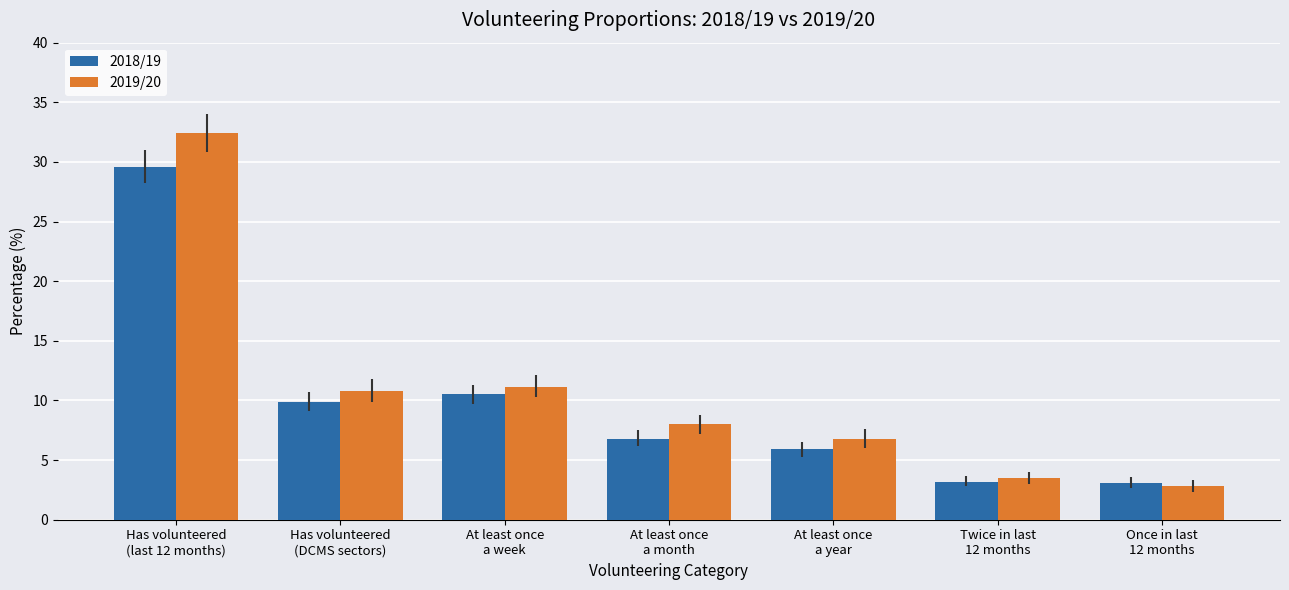

Rank the series by their average value, from lowest to highest.

2018/19, 2019/20